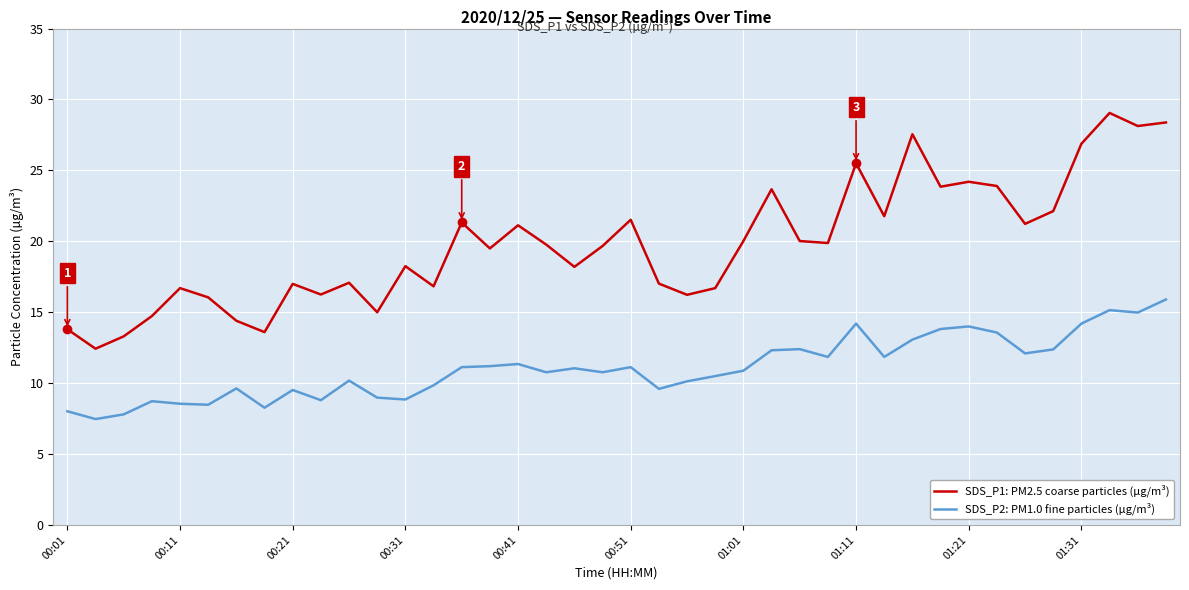

True or false: SDS_P2: PM1.0 fine particles (µg/m³) and SDS_P1: PM2.5 coarse particles (µg/m³) cross at least once.

False